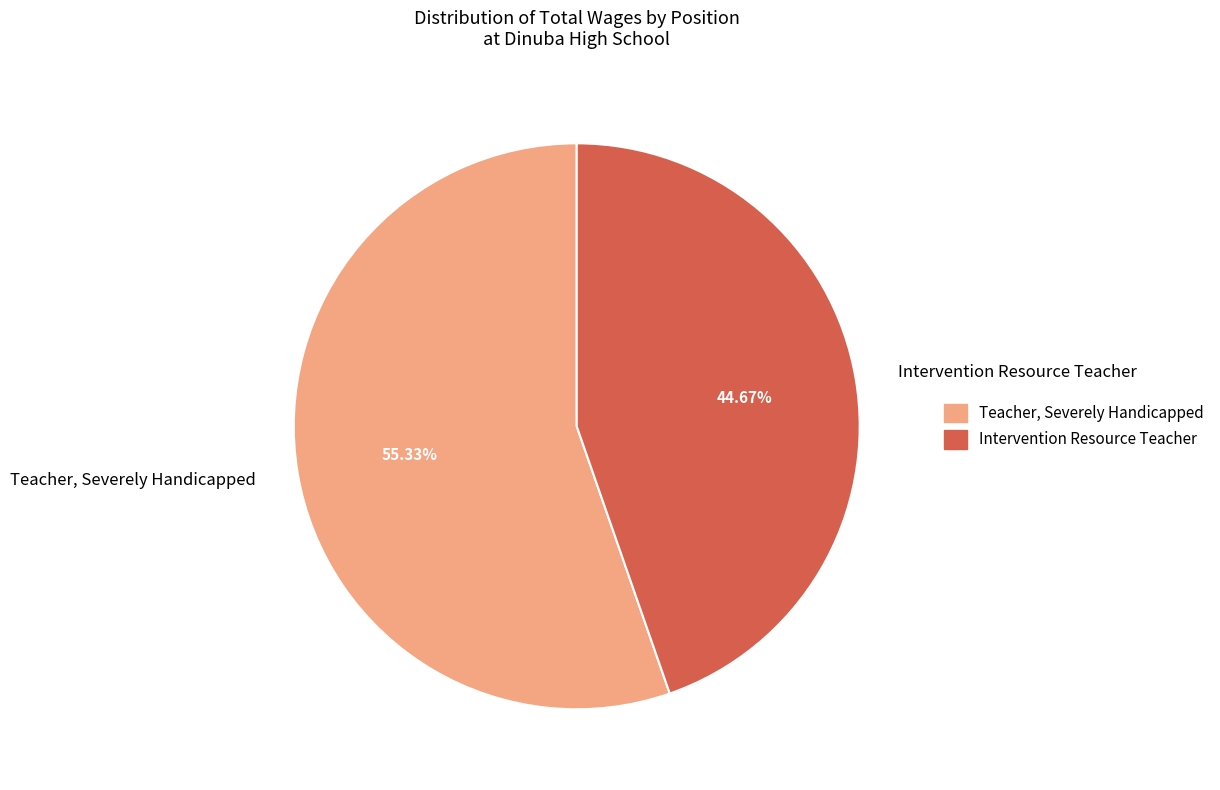

How much of the chart is everything except Teacher, Severely Handicapped?

44.7%